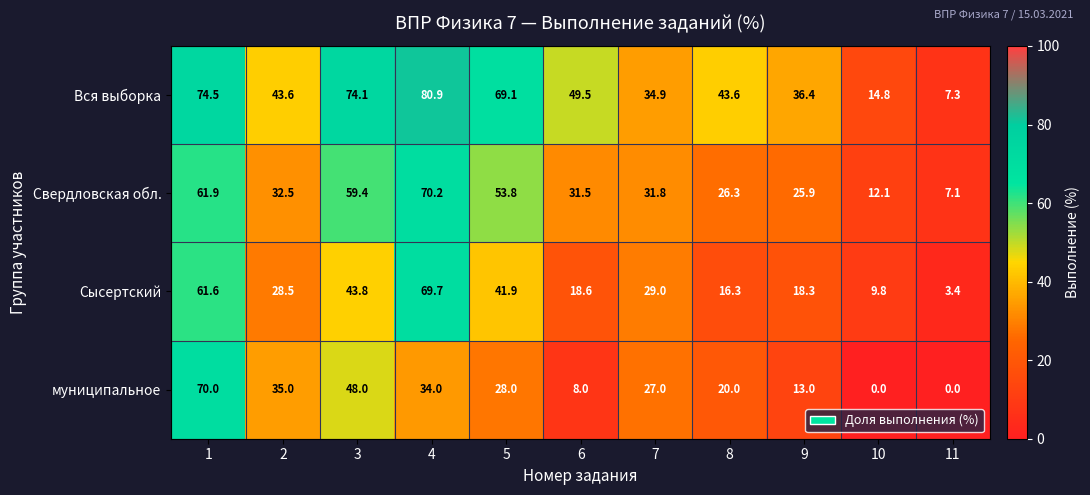

What value does the муниципальное series have at 5?

28.0